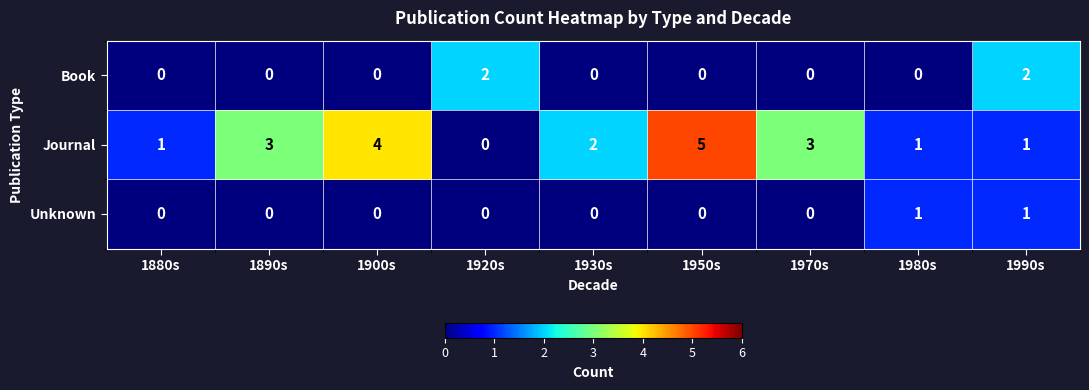

Reading left to right, what are all the values shown in this chart?

Book: 1880s=0	1890s=0	1900s=0	1920s=2	1930s=0	1950s=0	1970s=0	1980s=0	1990s=2
Journal: 1880s=1	1890s=3	1900s=4	1920s=0	1930s=2	1950s=5	1970s=3	1980s=1	1990s=1
Unknown: 1880s=0	1890s=0	1900s=0	1920s=0	1930s=0	1950s=0	1970s=0	1980s=1	1990s=1